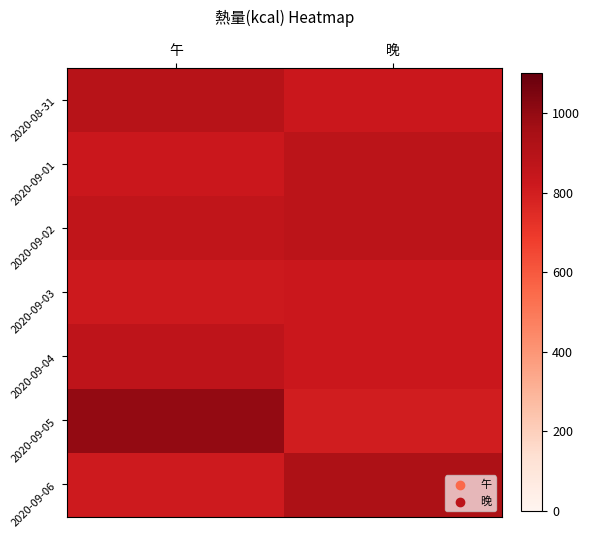

Reading right to left, extract all data points from this chart.

2020-08-31: 晚=825.3	午=895.2
2020-09-01: 晚=878.5	午=827.2
2020-09-02: 晚=878.0	午=863.5
2020-09-03: 晚=828.1	午=818.2
2020-09-04: 晚=826.3	午=869.9
2020-09-05: 晚=802.6	午=998.2
2020-09-06: 晚=929.9	午=814.0